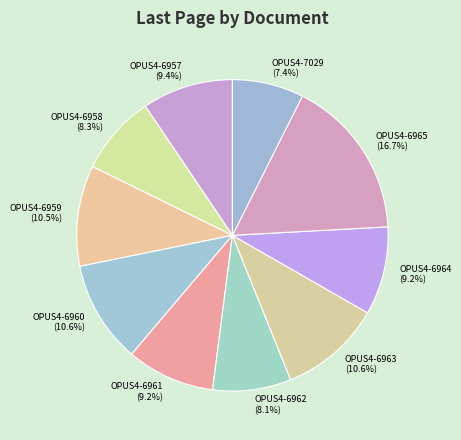

Which category has the biggest portion of the pie?

OPUS4-6965